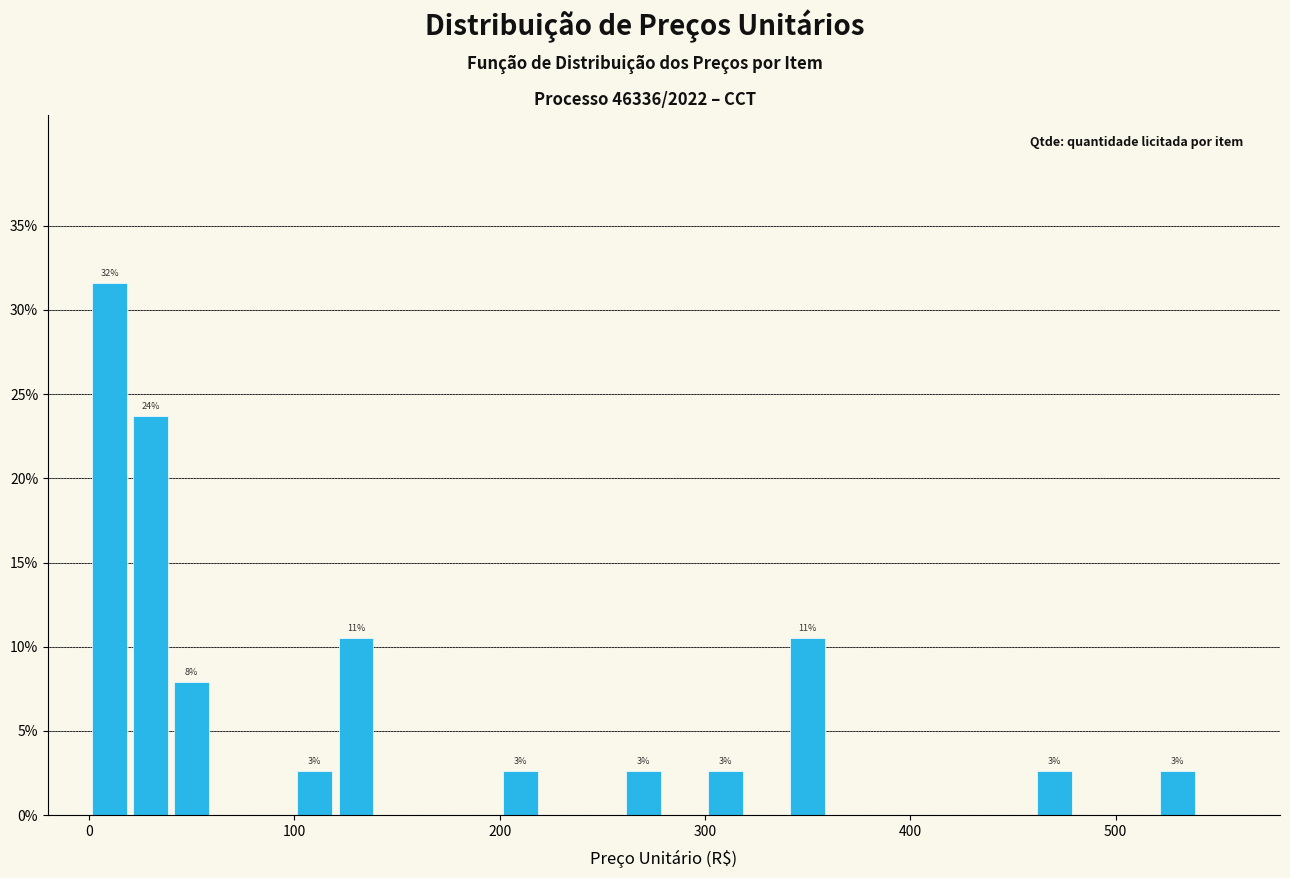

Read against the x-axis, roughly where is the centre of the tallest bar?

10